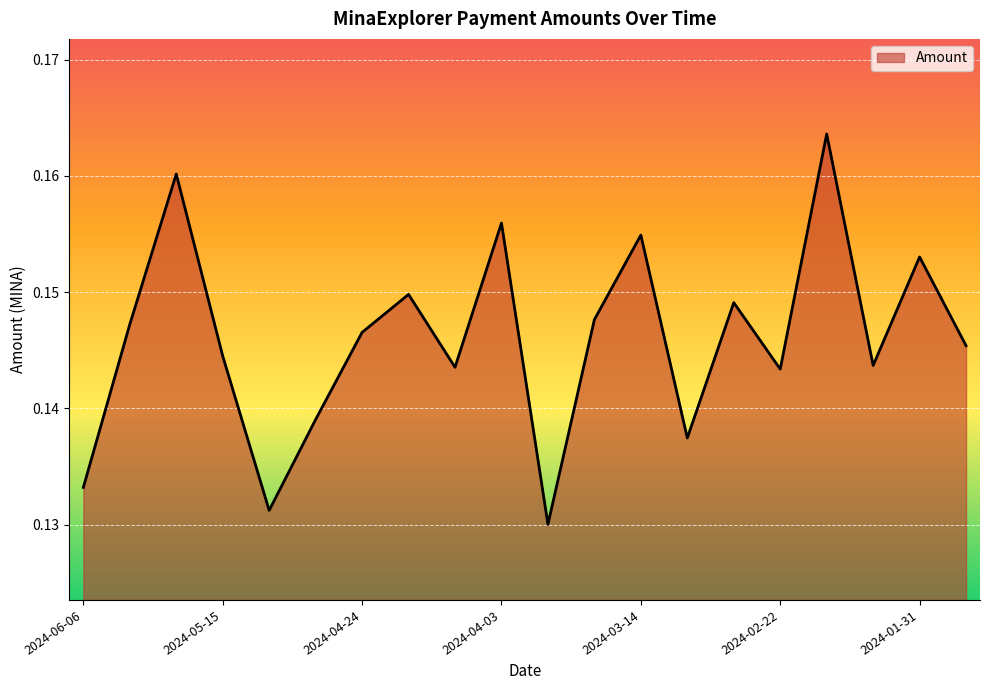

What is the label of the 16th point from the right?

2024-05-08